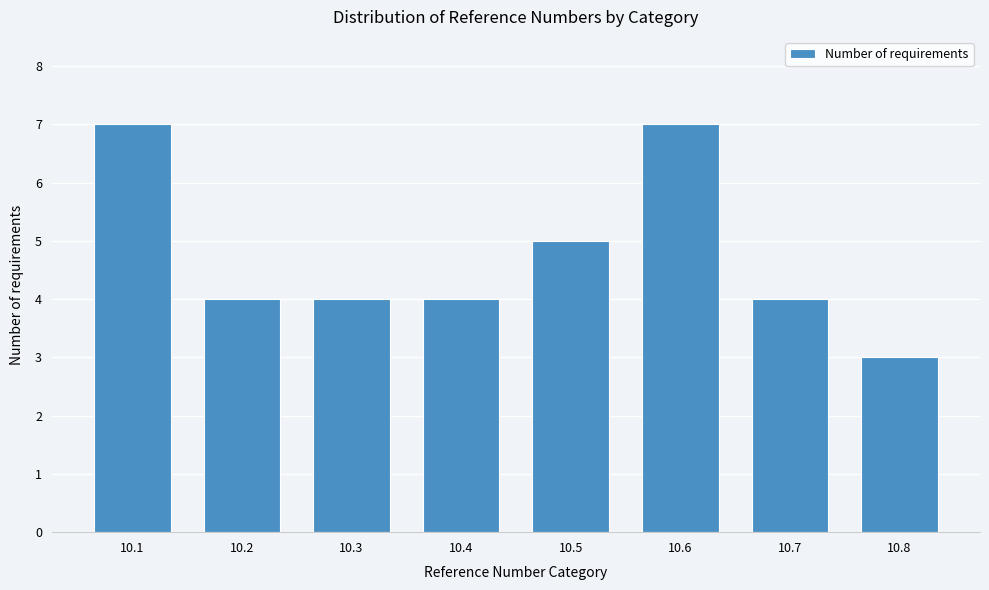

Reading left to right, extract all data points from this chart.

10.1=7	10.2=4	10.3=4	10.4=4	10.5=5	10.6=7	10.7=4	10.8=3